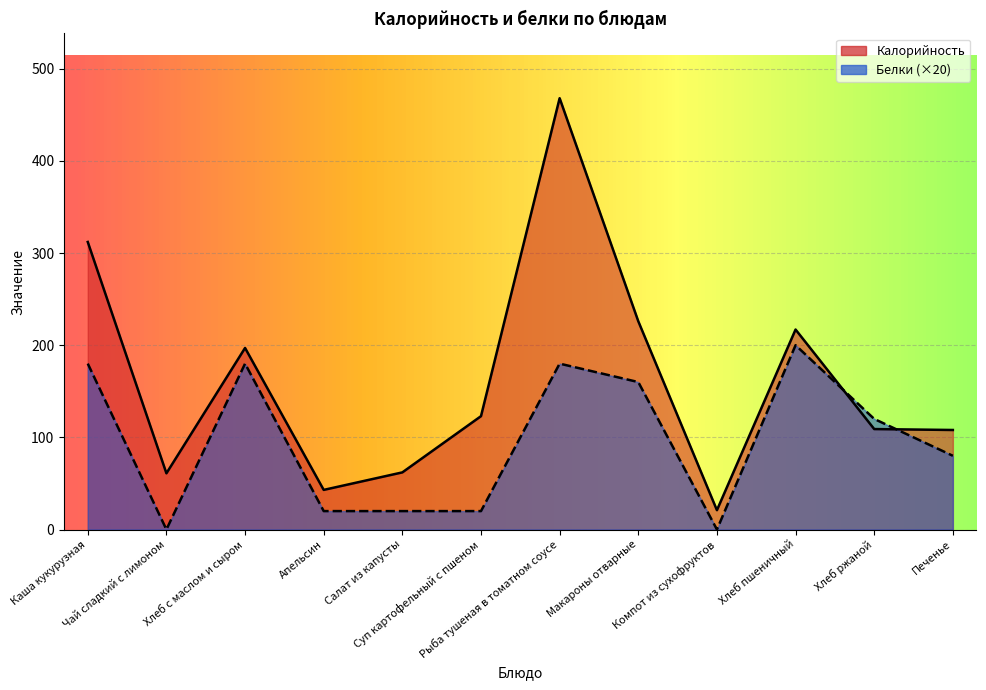

The Белки series shows 60 at Хлеб с маслом и сыром. True or false?

False